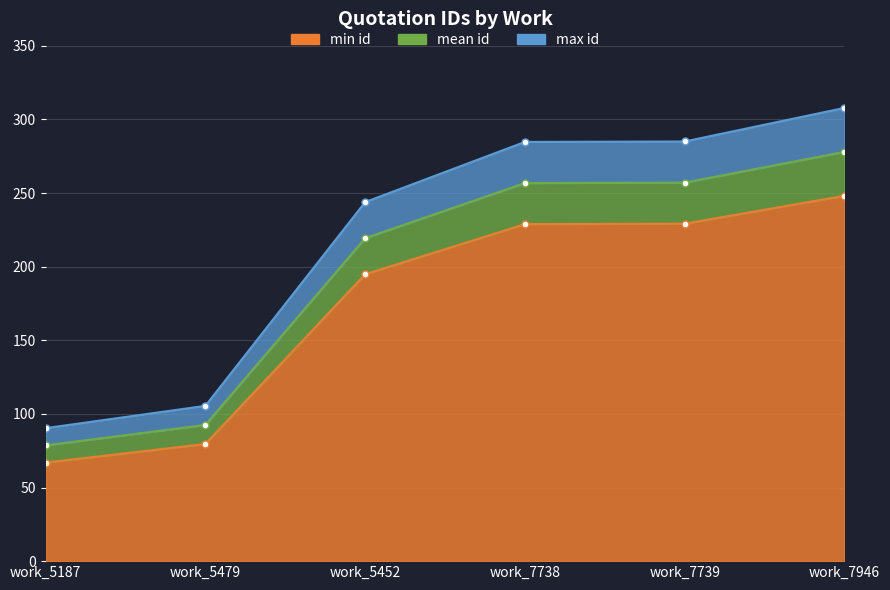

How many data points in max id line are less than 284?

3